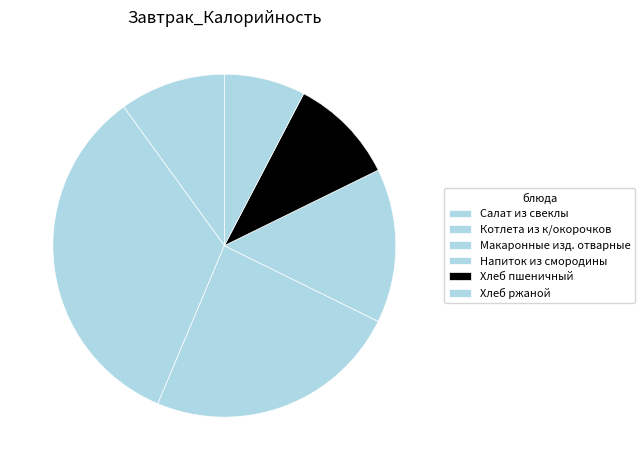

To the nearest percent, what portion does Напиток из смородины represent?

15%